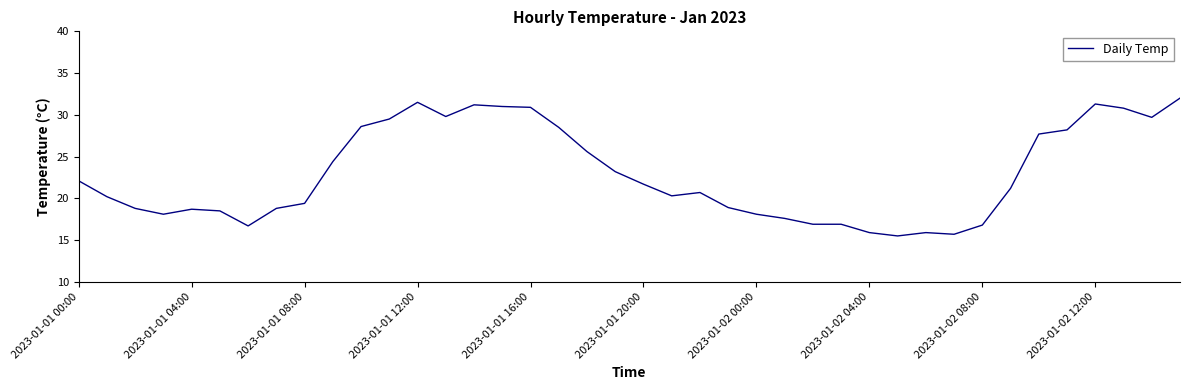

What is the maximum value shown in the chart?

32.0